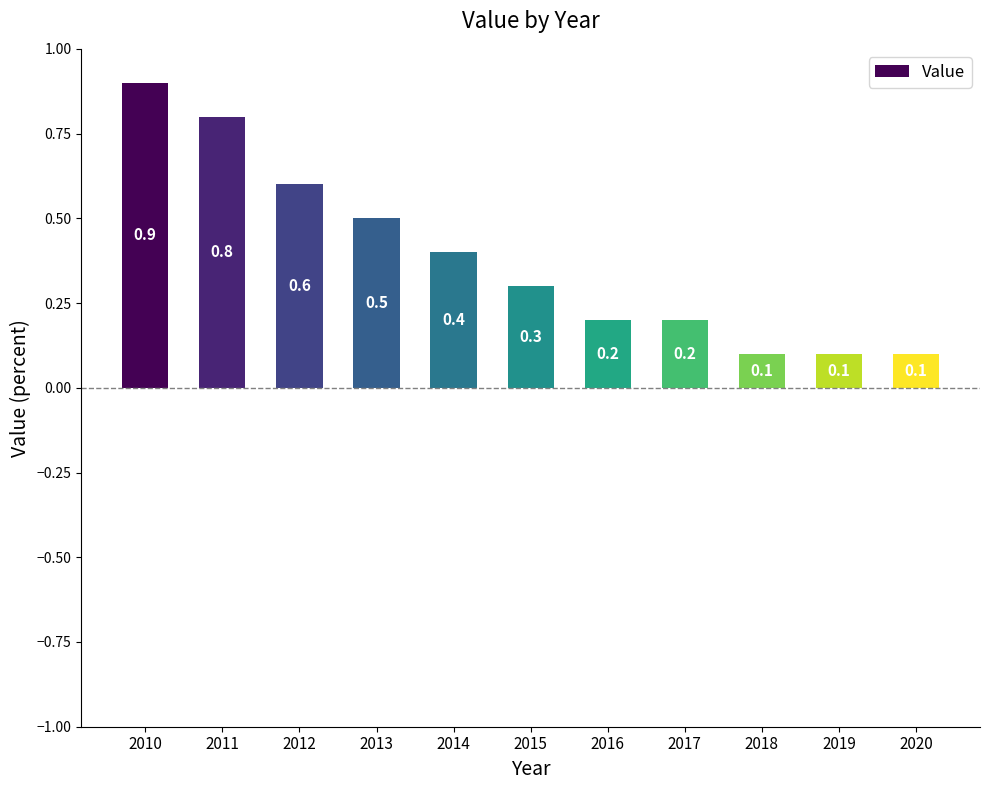

The value at 2019 is 0.1. True or false?

True